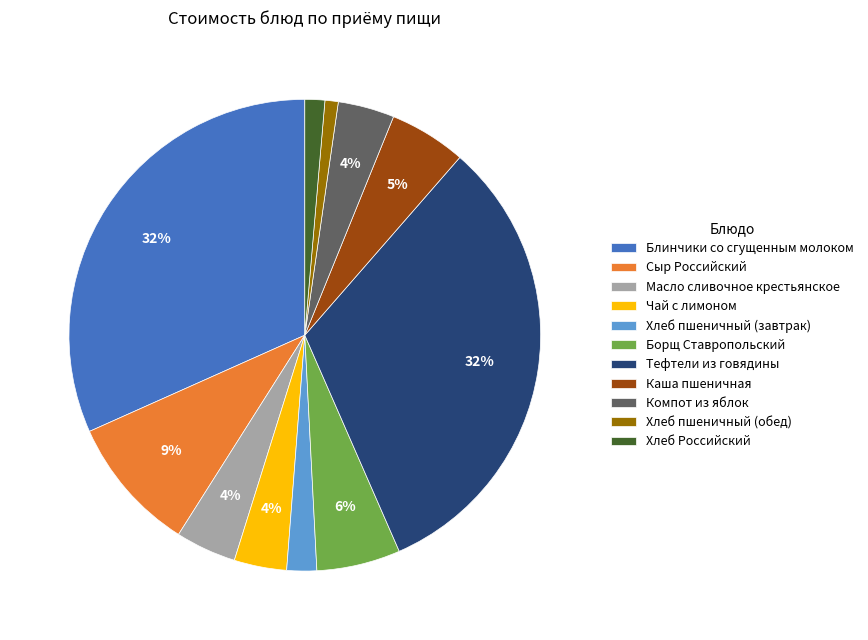

What is the ratio of the value at Борщ Ставропольский to the value at Блинчики со сгущенным молоком?

0.2